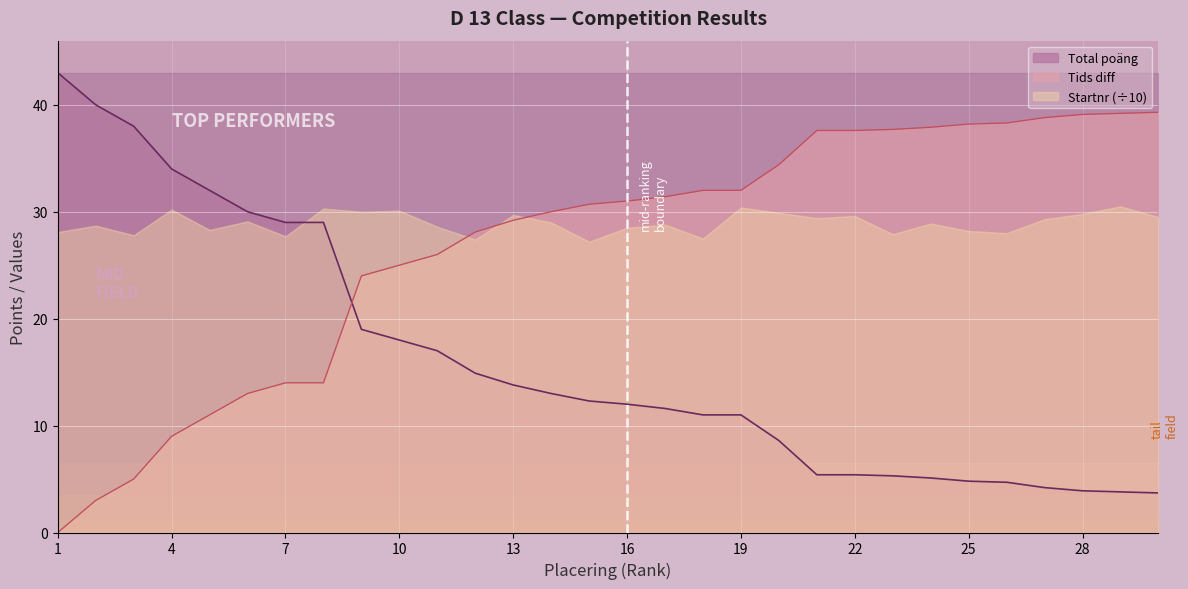

What is the minimum value for Total poäng?

3.7